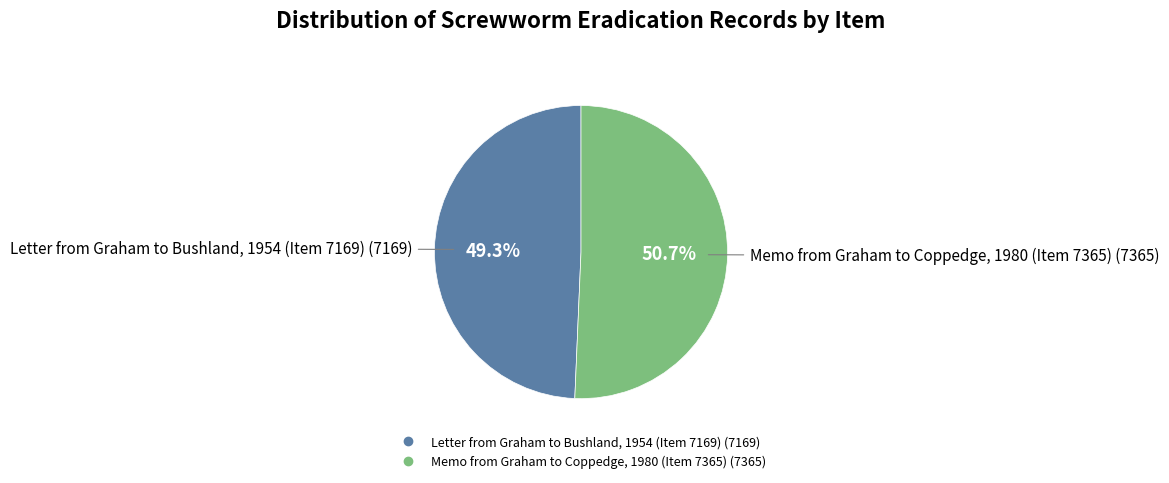

Count the number of slices in the pie.

2